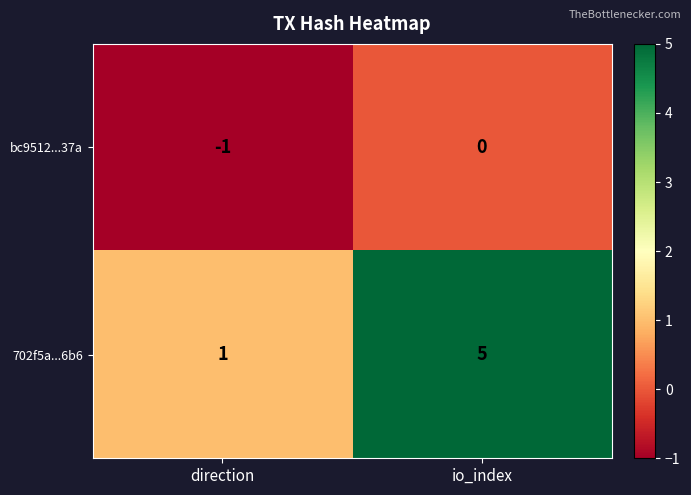

Reading left to right, what are all the values shown in this chart?

bc9512...37a: -1	0
702f5a...6b6: 1	5